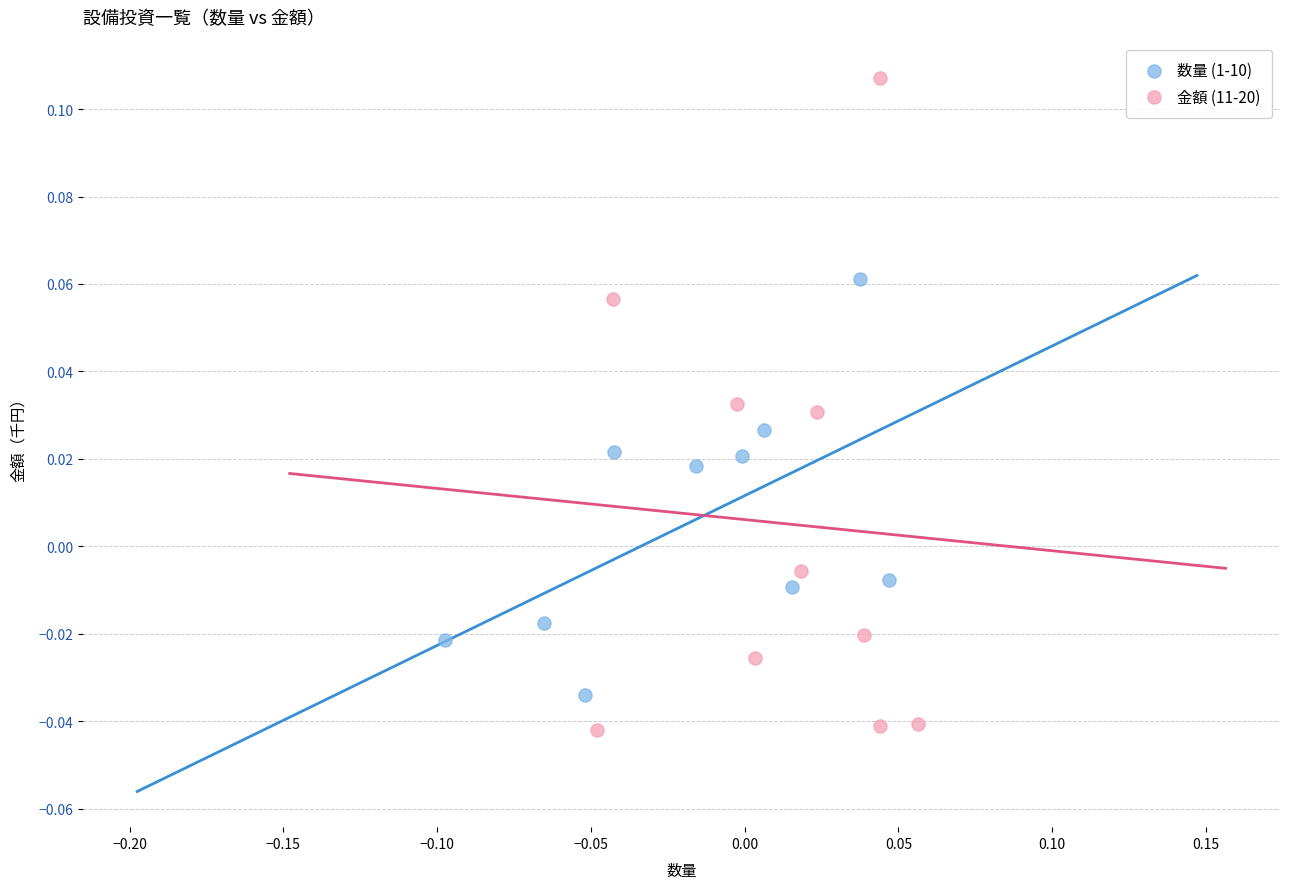

Which series has the largest Y range (max minus min)?

金額 (11-20)